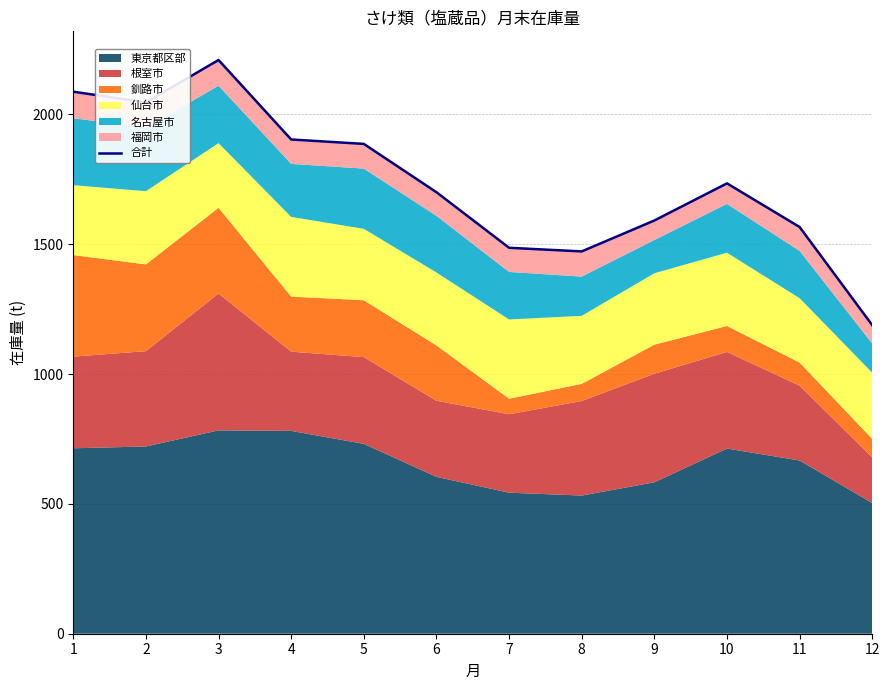

At which category does the data reach its first local valley?

2